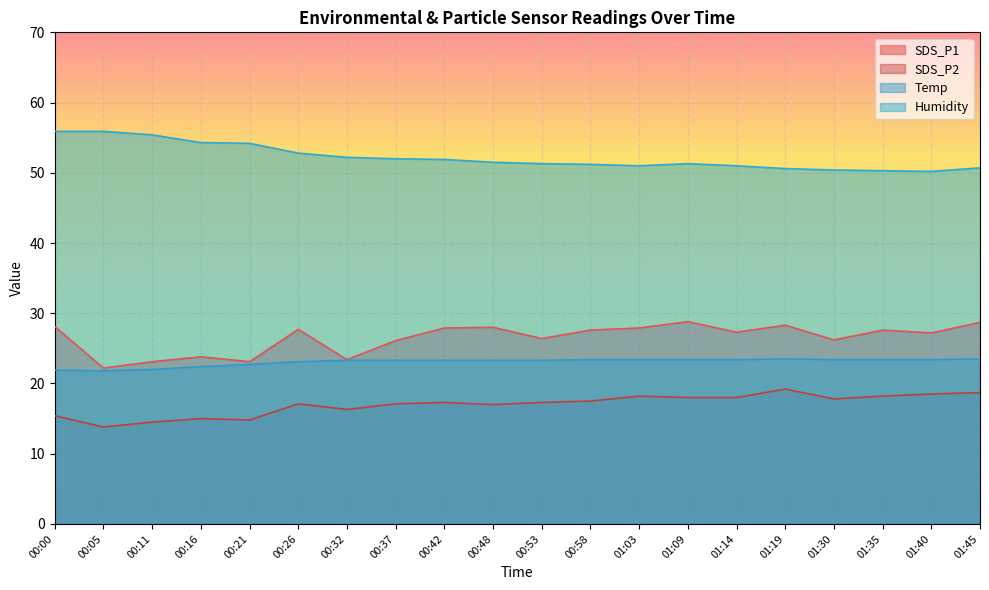

At which category is the sum across all series the highest?

01:19